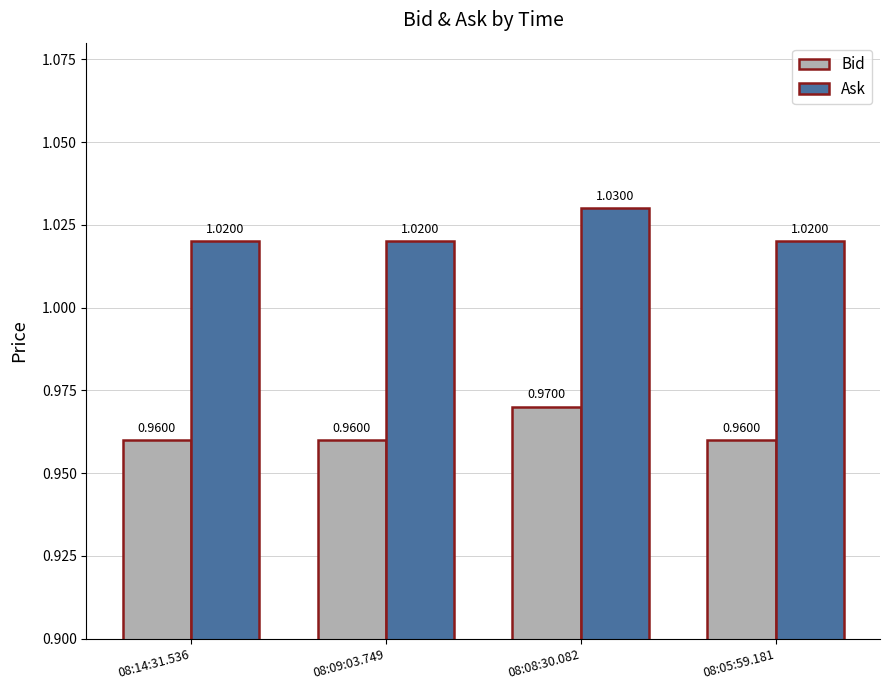

At which category is the sum across all series the highest?

08:08:30.082